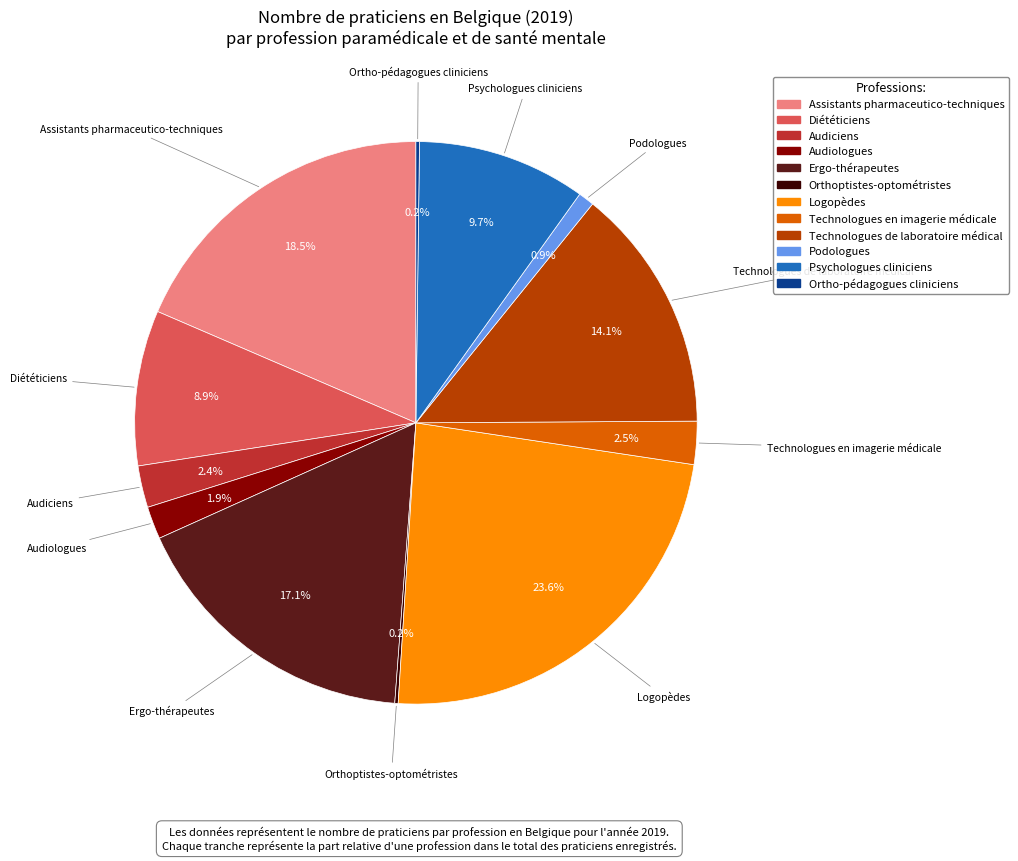

Which slice is the largest?

Logopèdes